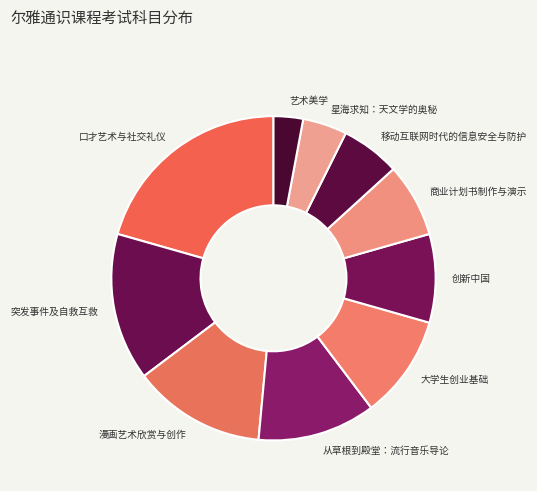

Approximately how many times larger is the value at 口才艺术与社交礼仪 compared to 移动互联网时代的信息安全与防护?

3.5